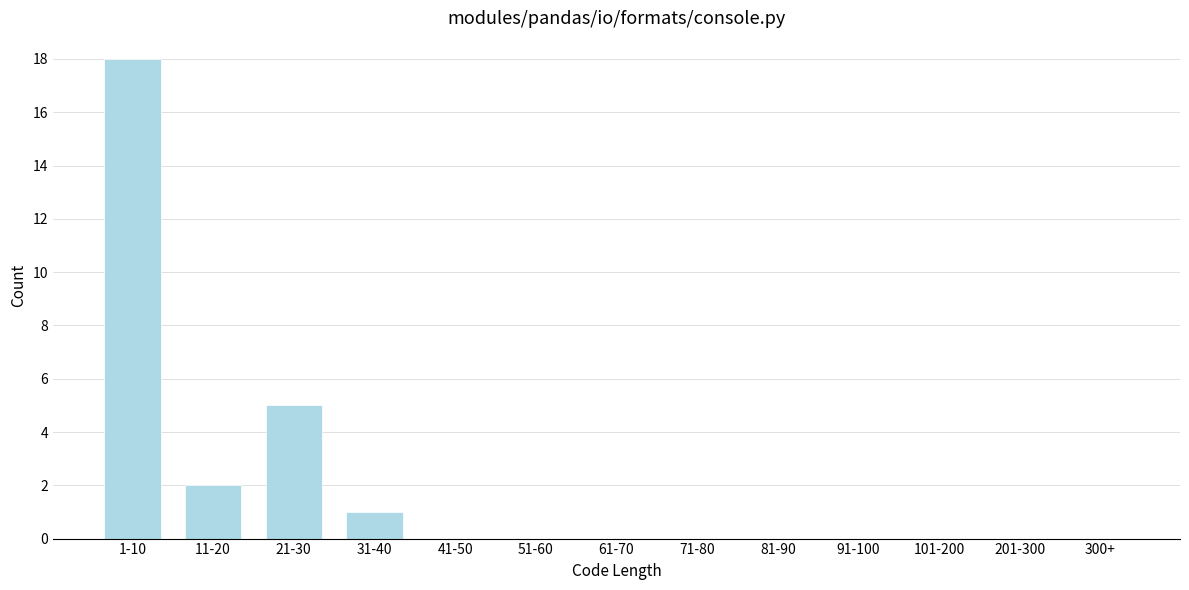

Reading left to right, list all the values displayed in this chart.

1-10=18	11-20=2	21-30=5	31-40=1	41-50=0	51-60=0	61-70=0	71-80=0	81-90=0	91-100=0	101-200=0	201-300=0	300+=0